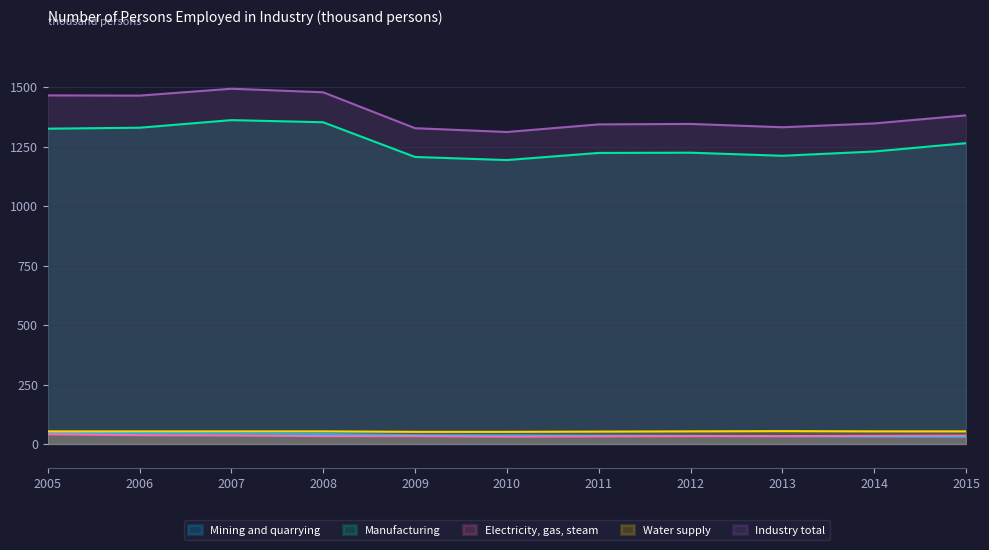

True or false: Industry total and Electricity, gas, steam intersect in this chart.

False